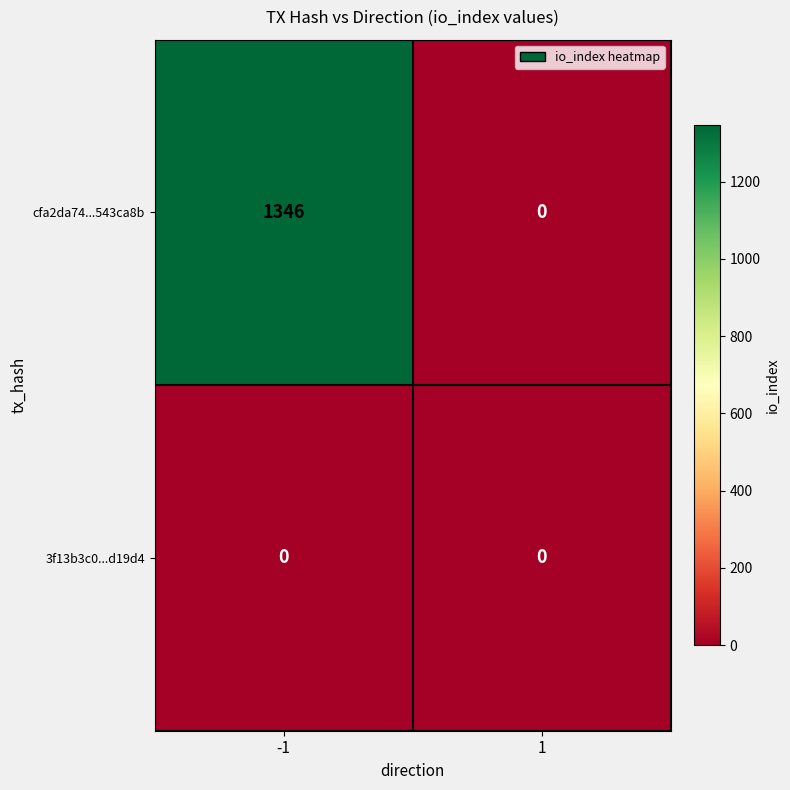

What is the maximum value shown in the chart?

1346